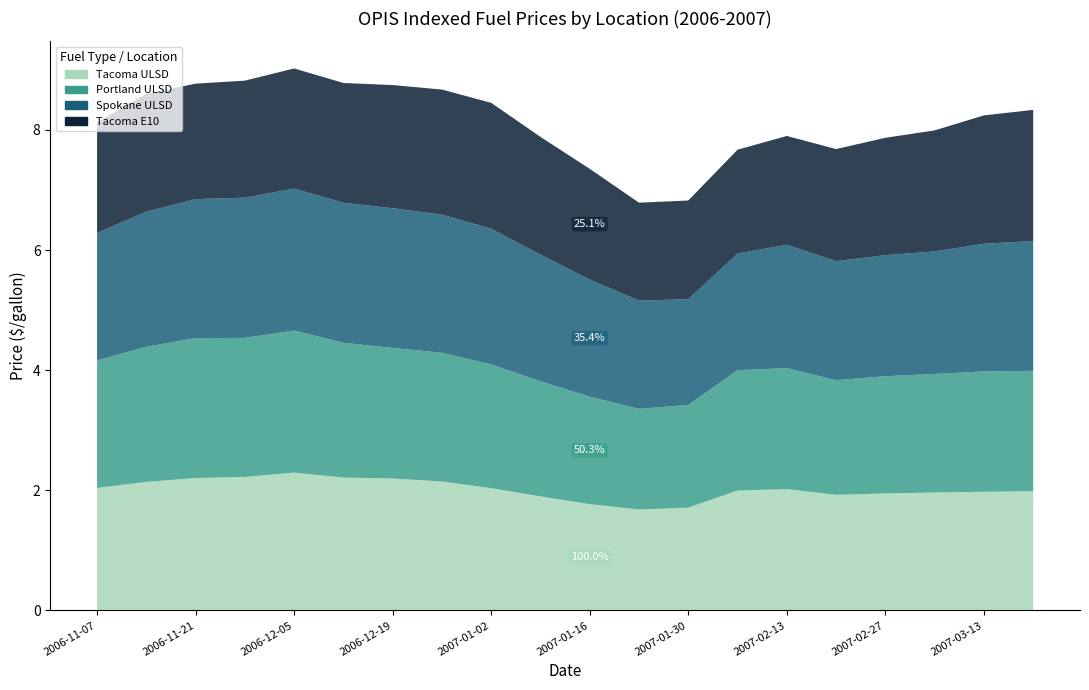

Reading left to right, transcribe all the data shown in this chart.

Tacoma ULSD: 2.0	2.1	2.2	2.2	2.3	2.2	2.2	2.1	2.0	1.9	1.8	1.7	1.7	2.0	2.0	1.9	1.9	2.0	2.0	2.0
Portland ULSD: 2.1	2.2	2.3	2.3	2.4	2.2	2.2	2.1	2.1	1.9	1.8	1.7	1.7	2.0	2.0	1.9	2.0	2.0	2.0	2.0
Spokane ULSD: 2.1	2.2	2.3	2.3	2.4	2.3	2.3	2.3	2.3	2.1	1.9	1.8	1.8	1.9	2.1	2.0	2.0	2.0	2.1	2.2
Tacoma E10: 1.8	2.0	1.9	1.9	2.0	2.0	2.1	2.1	2.1	2.0	1.8	1.6	1.6	1.7	1.8	1.9	2.0	2.0	2.1	2.2